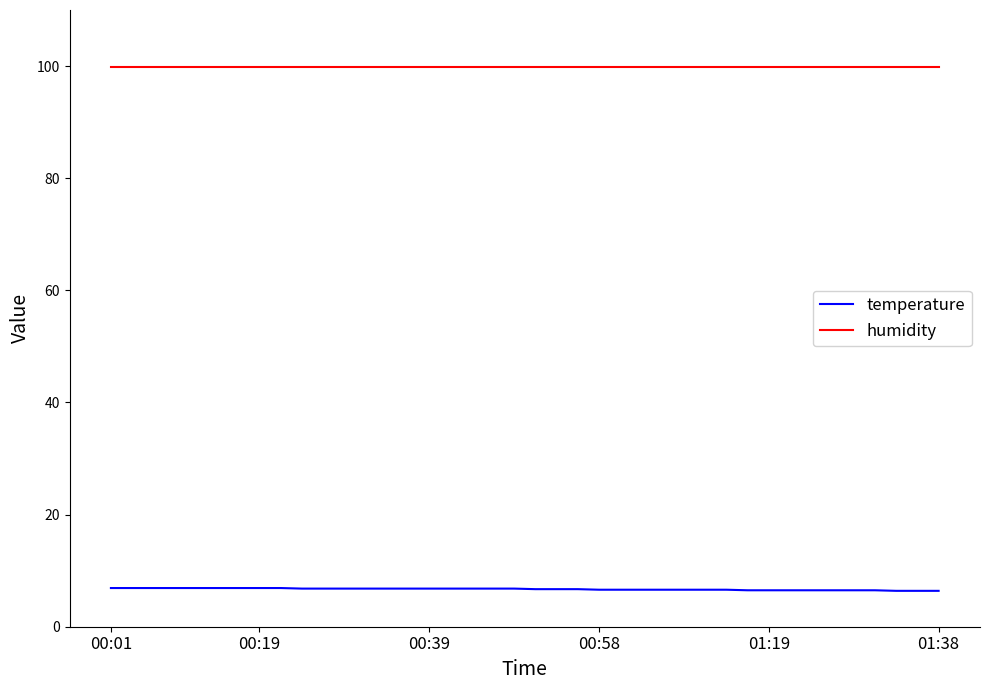

True or false: temperature and humidity intersect in this chart.

False